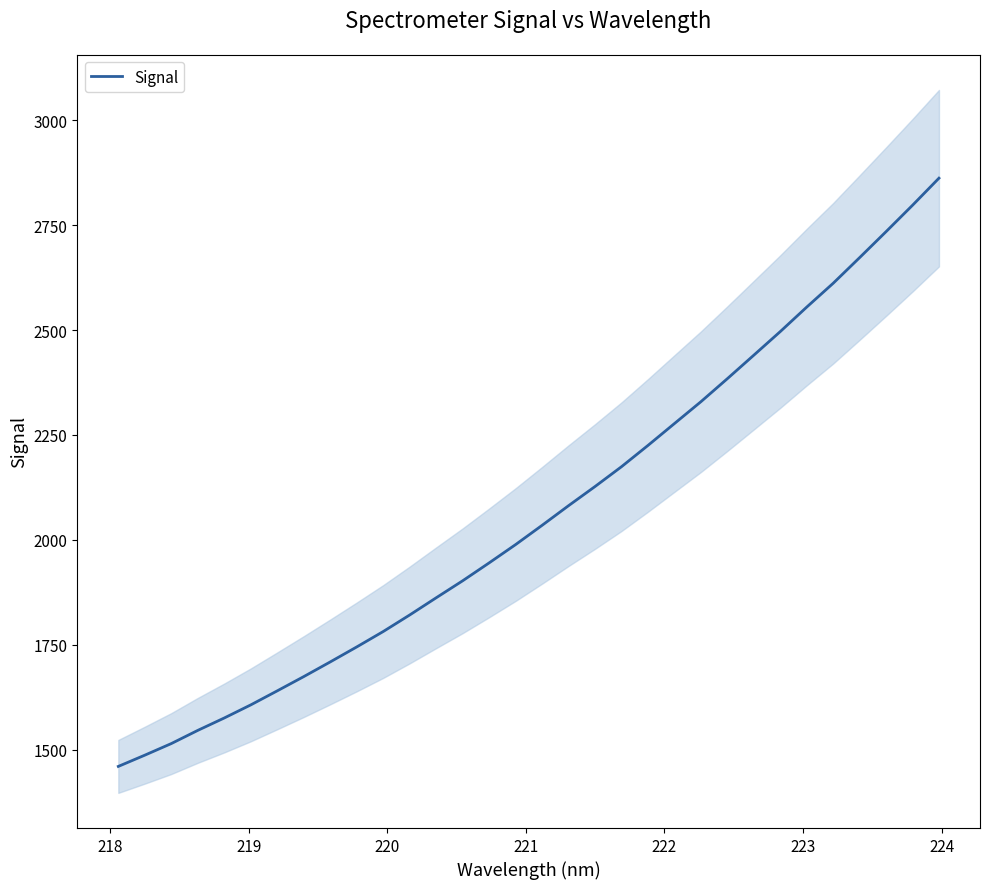

What is the highest value of the Signal series?

2861.9